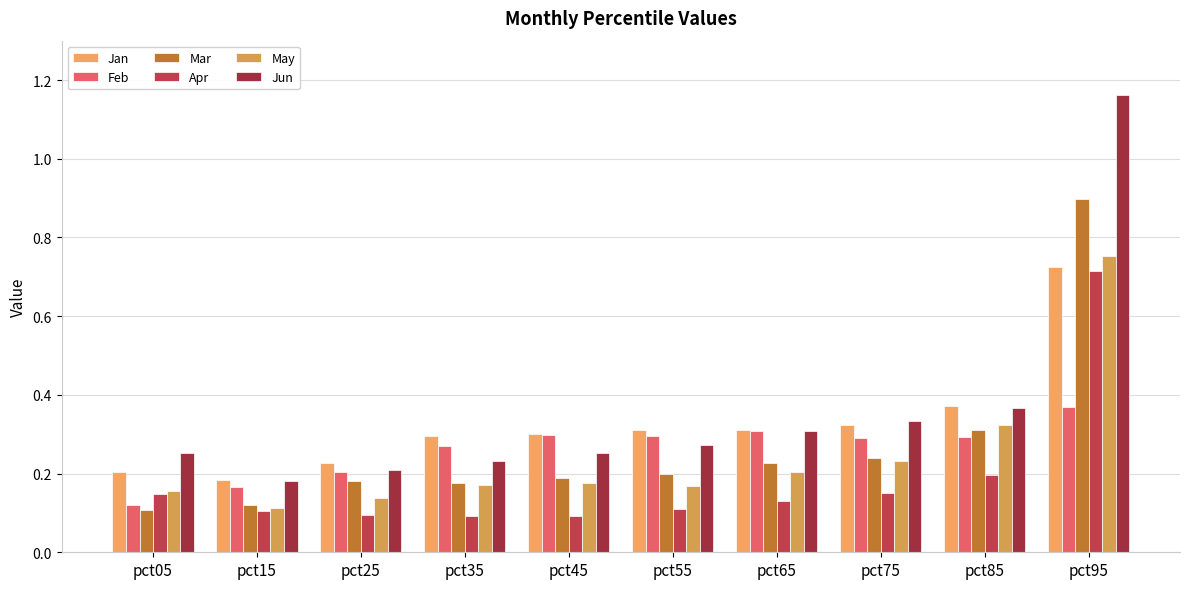

Is the value of Jun at pct25 greater than the value of May at pct85?

No